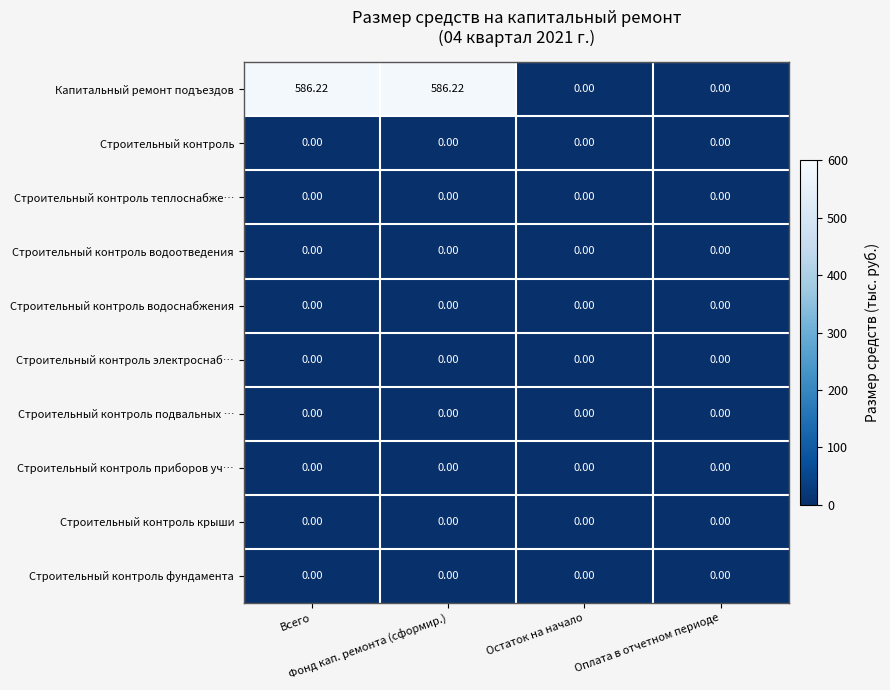

Which series has the largest total across all categories?

Капитальный ремонт подъездов